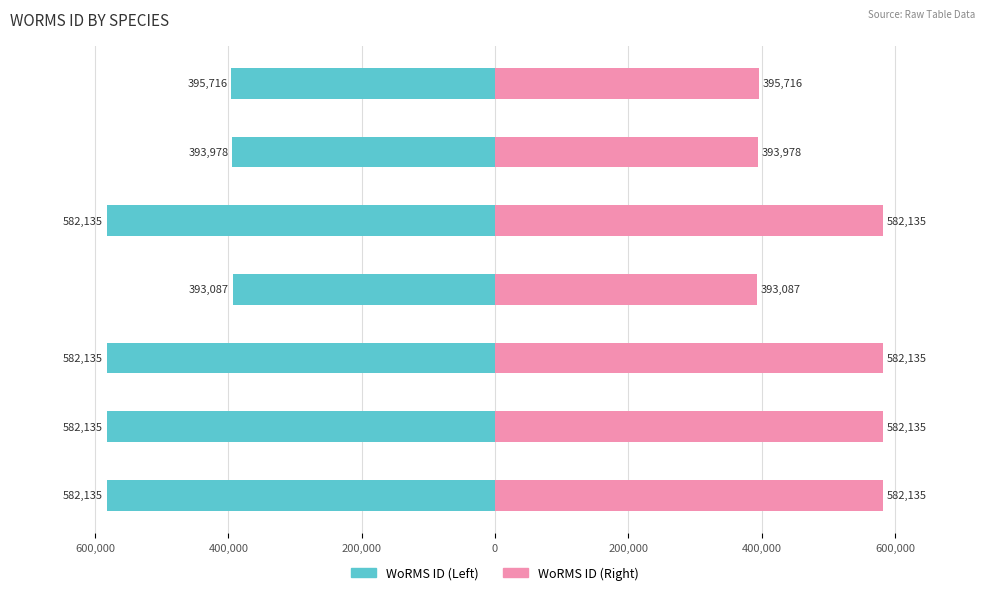

How many groups of bars are there?

7